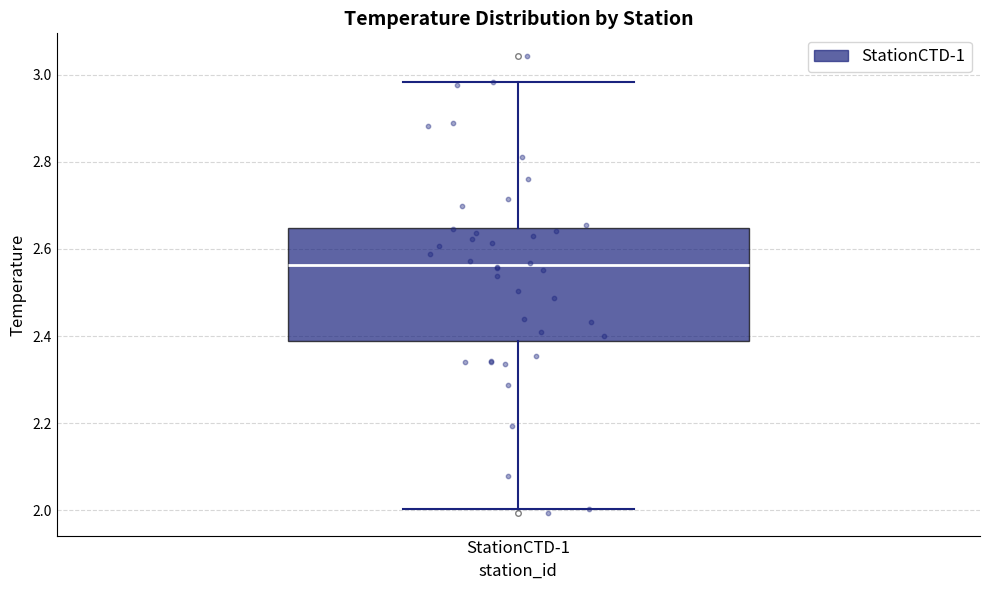

Transcribe this box plot: give where the median line is, the range the box spans, and where the two whiskers end, as read against the y-axis. The values are not printed on the chart, so give them approximately, as read against the axis.

median 2.56, box 2.38 to 2.64, whiskers 2.00 to 2.98